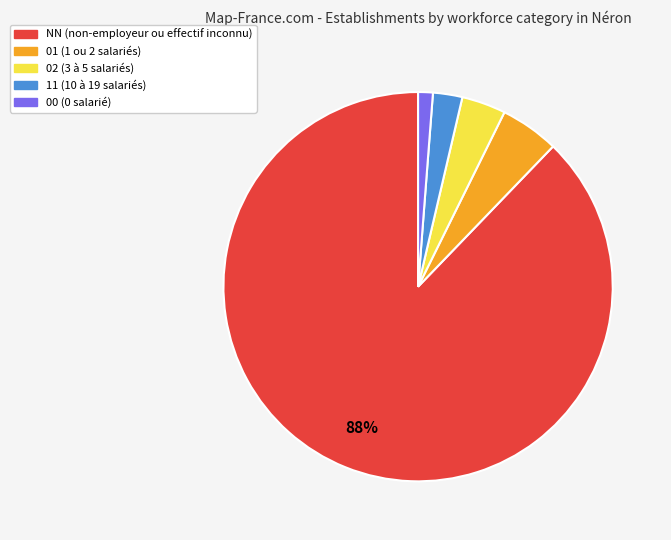

How many slices are in this pie chart?

5